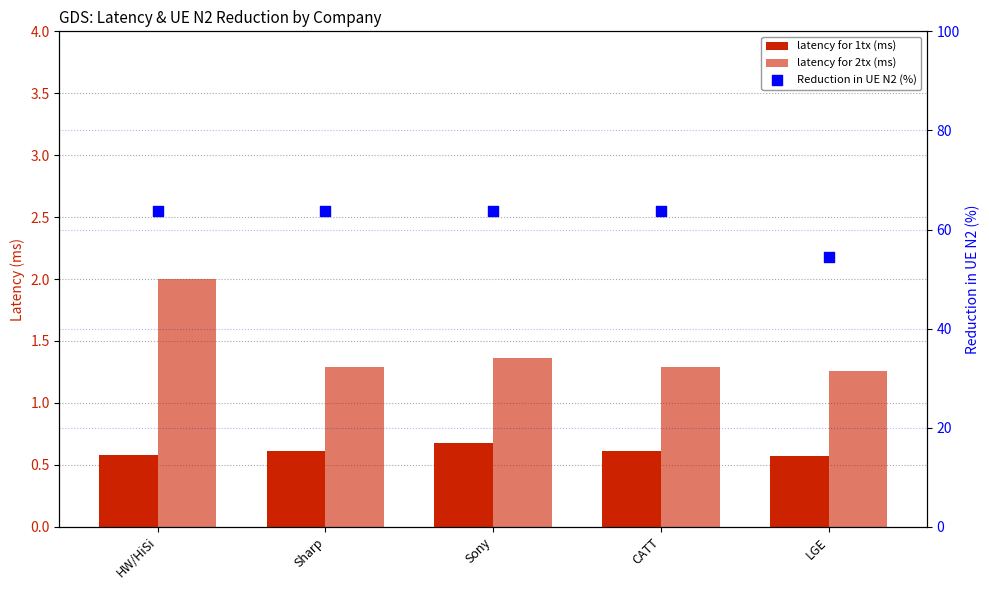

Which series reaches the minimum Y coordinate?

latency for 1tx (ms)